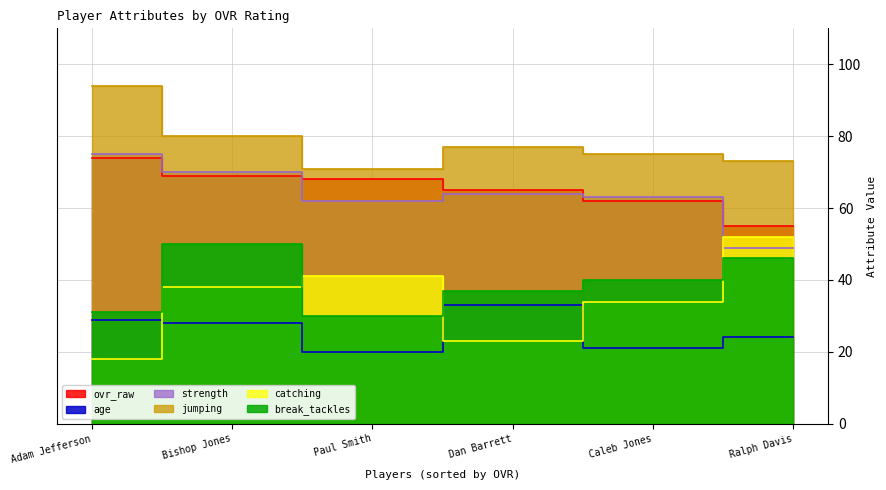

Reading right to left, what are all the values shown in this chart?

ovr_raw: Ralph Davis=55	Caleb Jones=62	Dan Barrett=65	Paul Smith=68	Bishop Jones=69	Adam Jefferson=74
age: Ralph Davis=24	Caleb Jones=21	Dan Barrett=33	Paul Smith=20	Bishop Jones=28	Adam Jefferson=29
strength: Ralph Davis=49	Caleb Jones=63	Dan Barrett=64	Paul Smith=62	Bishop Jones=70	Adam Jefferson=75
jumping: Ralph Davis=73	Caleb Jones=75	Dan Barrett=77	Paul Smith=71	Bishop Jones=80	Adam Jefferson=94
catching: Ralph Davis=52	Caleb Jones=34	Dan Barrett=23	Paul Smith=41	Bishop Jones=38	Adam Jefferson=18
break_tackles: Ralph Davis=46	Caleb Jones=40	Dan Barrett=37	Paul Smith=30	Bishop Jones=50	Adam Jefferson=31